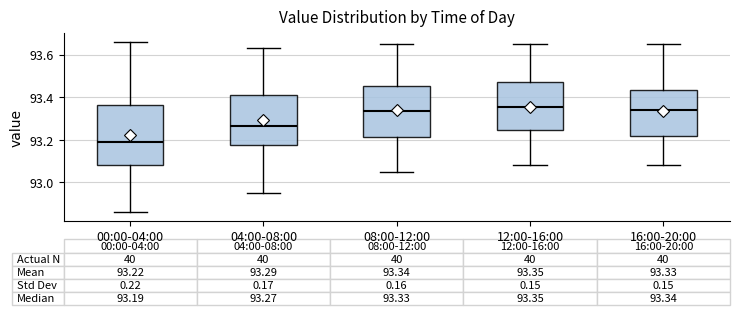

Which box has the lowest median line?

00:00-04:00